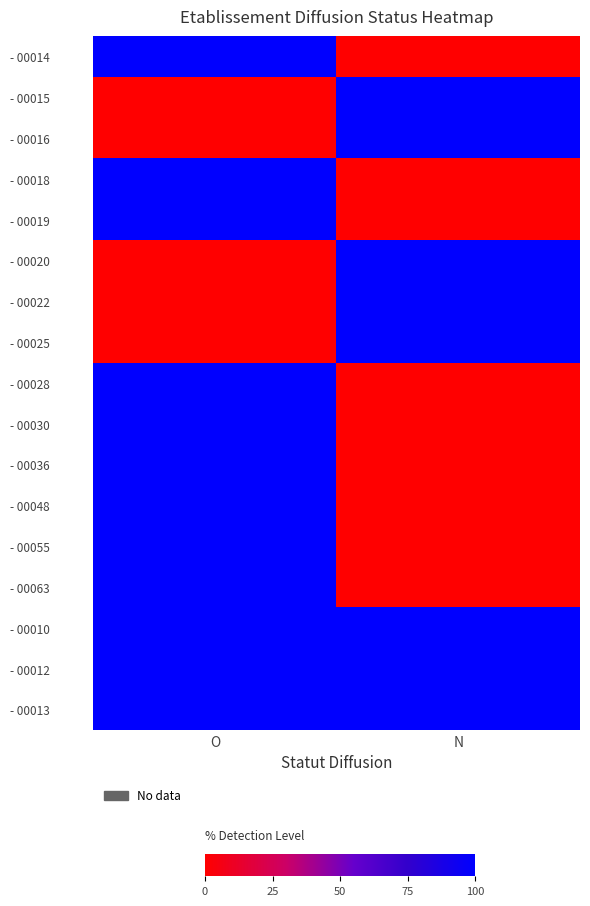

Which label corresponds to the largest value in the chart?

O